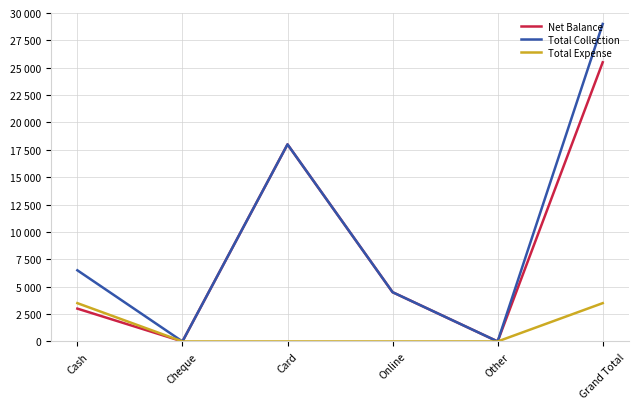

Reading left to right, transcribe all the data shown in this chart.

Net Balance: Cash=3000	Cheque=0	Card=18000	Online=4500	Other=0	Grand Total=25500
Total Collection: Cash=6500	Cheque=0	Card=18000	Online=4500	Other=0	Grand Total=29000
Total Expense: Cash=3500	Cheque=0	Card=0	Online=0	Other=0	Grand Total=3500